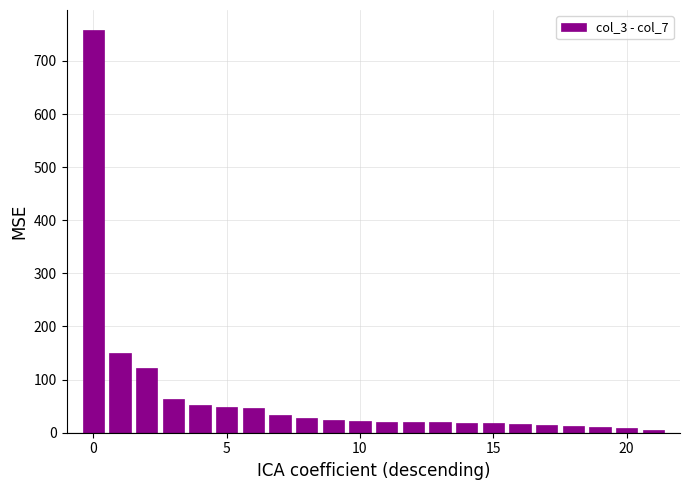

Are the bars grouped side by side (vs. stacked)?

No